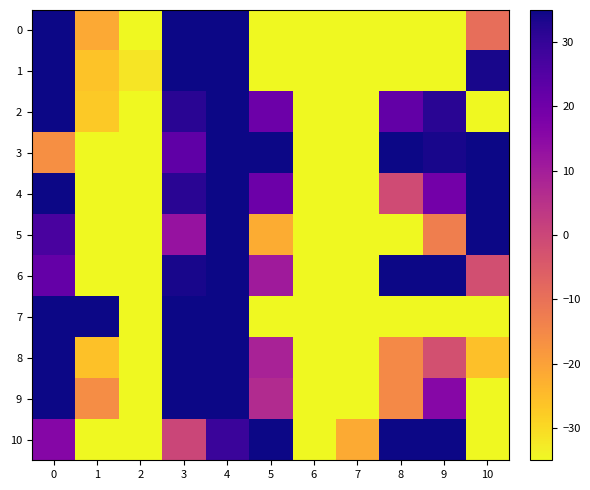

Rank the categories by 5 value from highest to lowest.

10, 4, 0, 3, 9, 5, 8, 1, 6, 2, 7